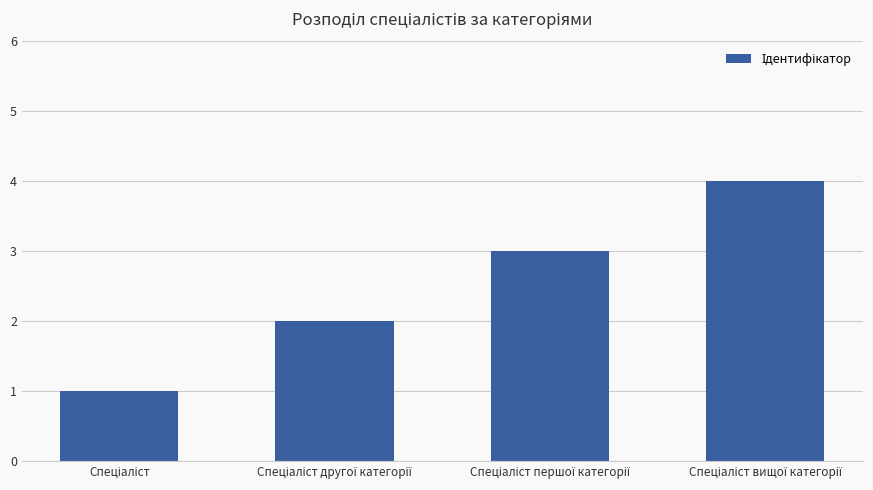

What is the sum of all values?

10